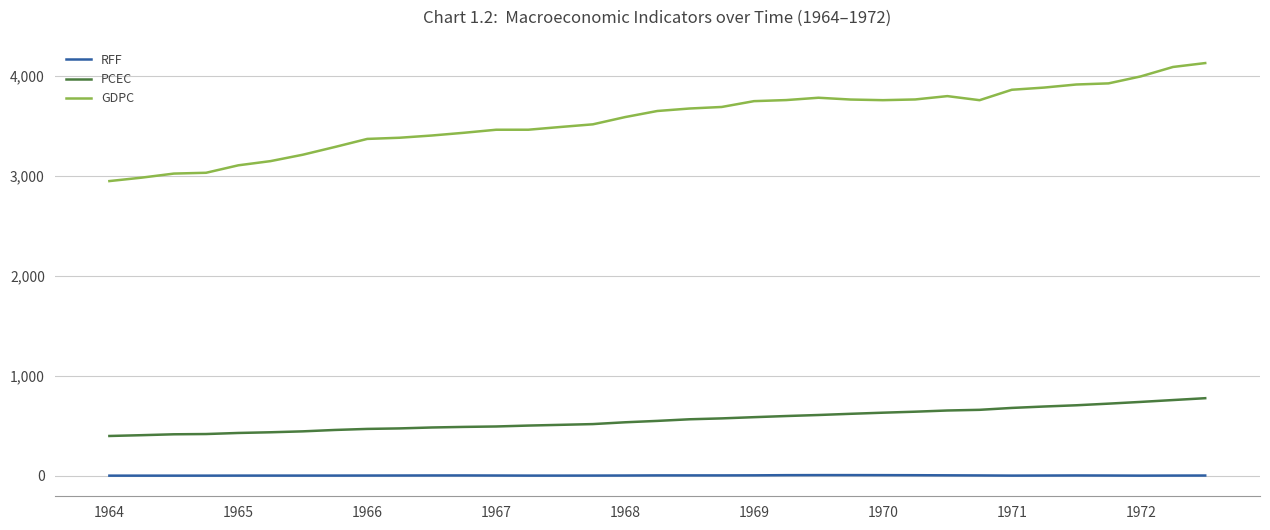

Which series has the widest spread of values?

GDPC